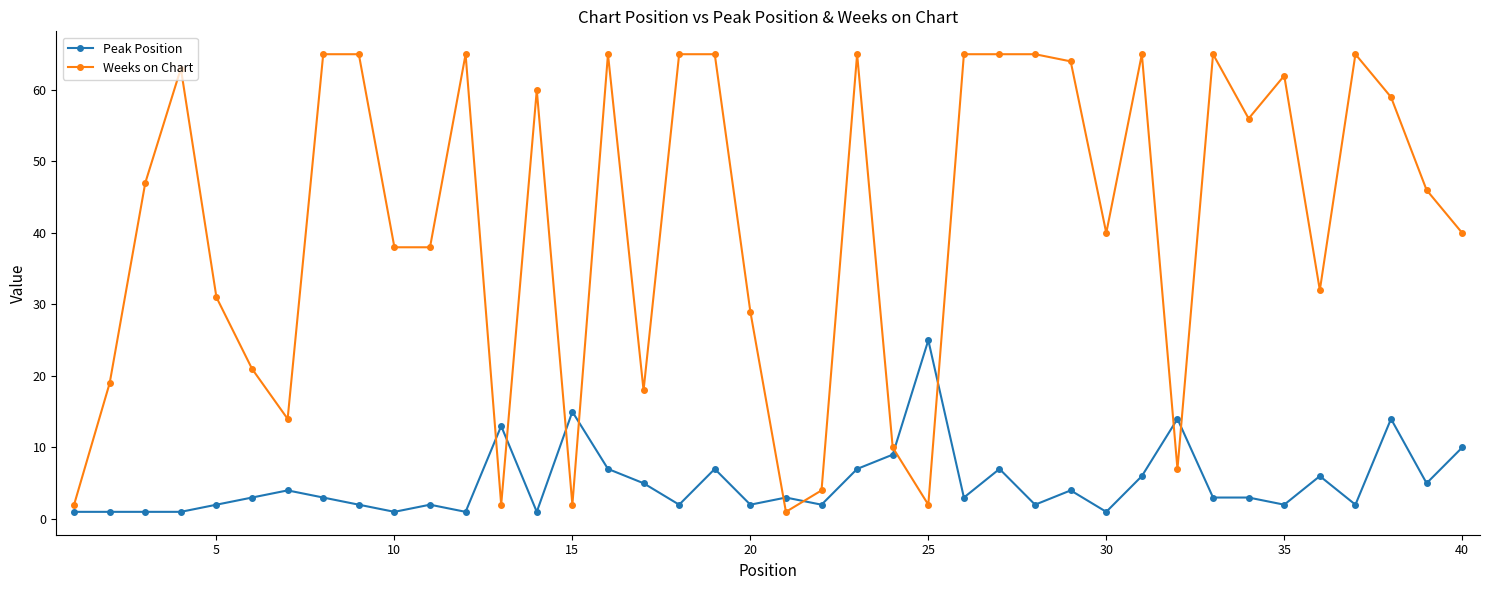

List the series in order of their peak value, lowest first.

Peak Position, Weeks on Chart